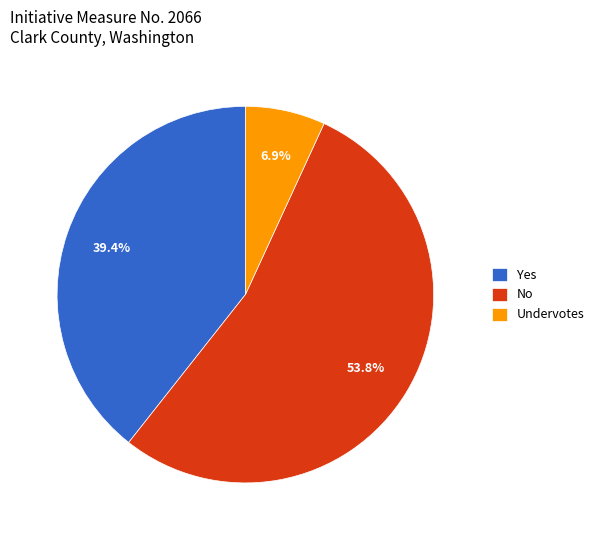

How much of the chart is everything except Yes?

60.6%